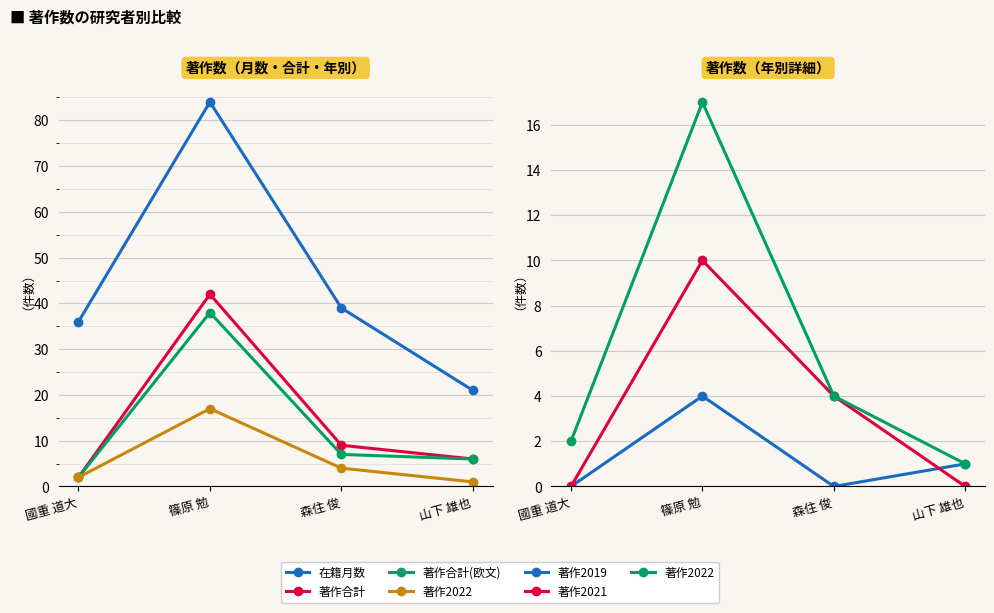

What is the label of the 4th point from the left?

山下 雄也